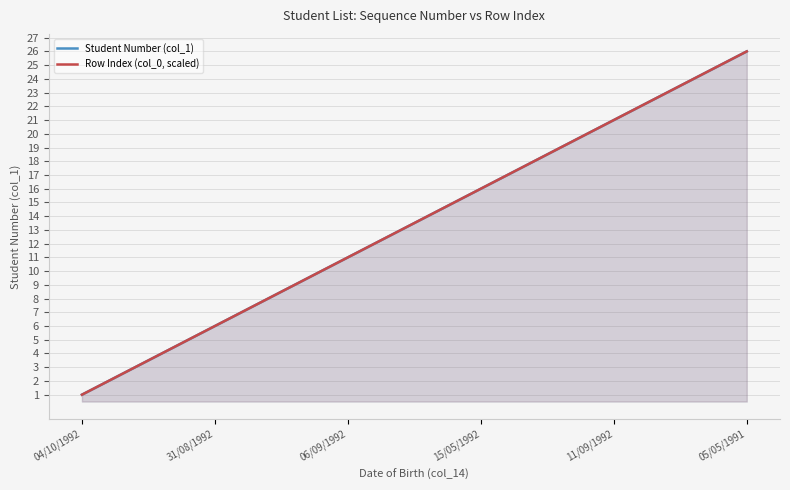

List the series in order of their peak value, lowest first.

Student Number (col_1), Row Index (col_0, scaled)